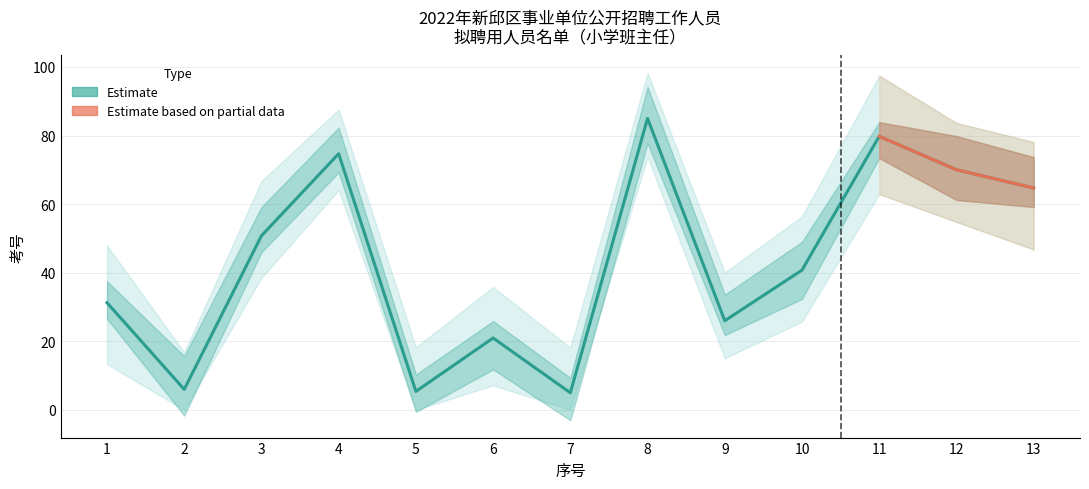

What is the greatest value displayed?

85.0